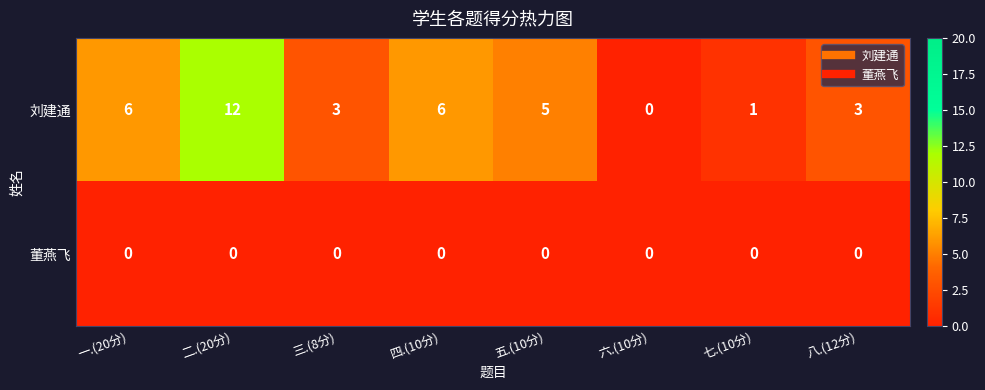

What is the spread (max minus min) of values at 二.(20分)?

12